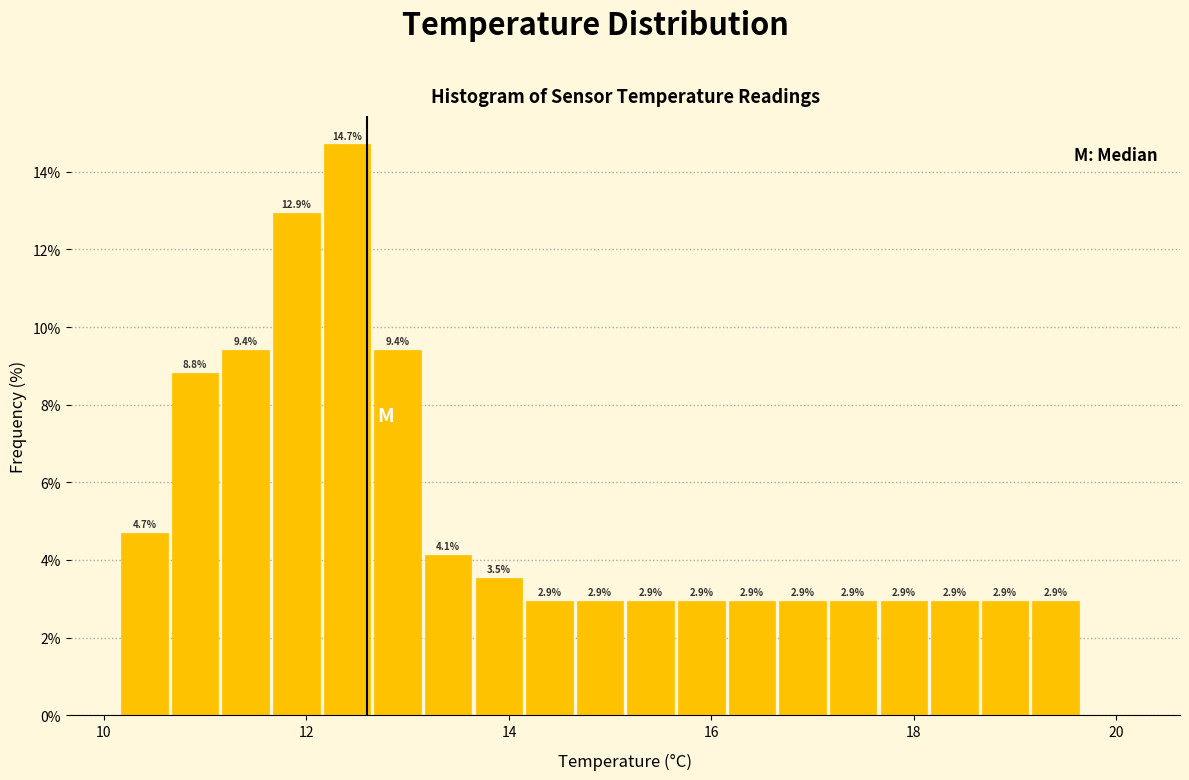

Around what value on the x-axis is the tallest bar? Give the approximate position of its centre, as read against the axis.

12.4